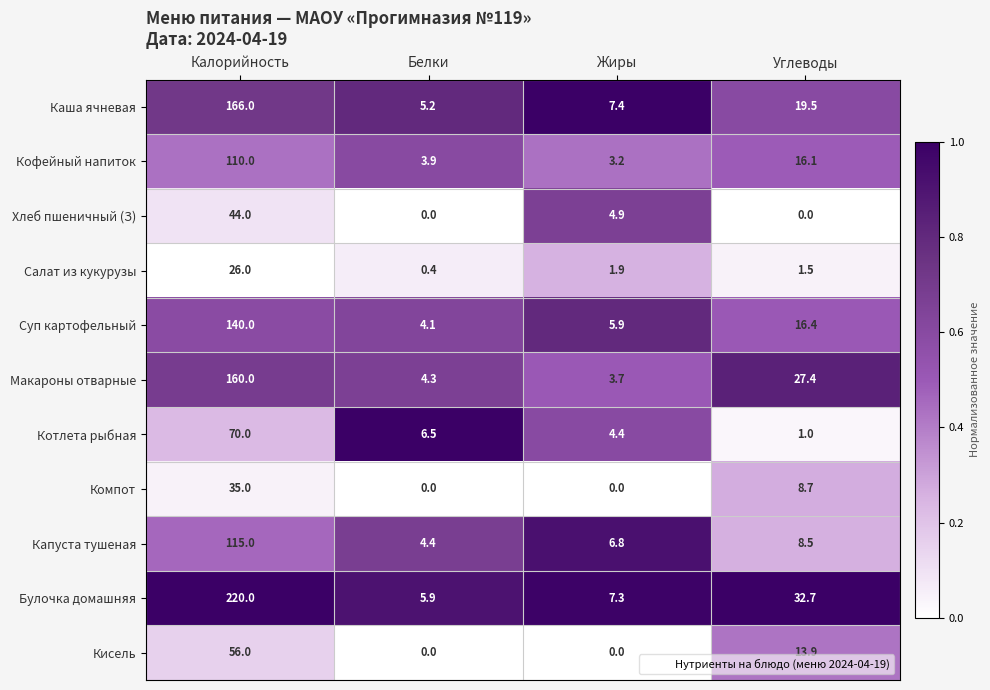

What is the difference between the second highest and minimum values in the Булочка домашняя series?

26.8